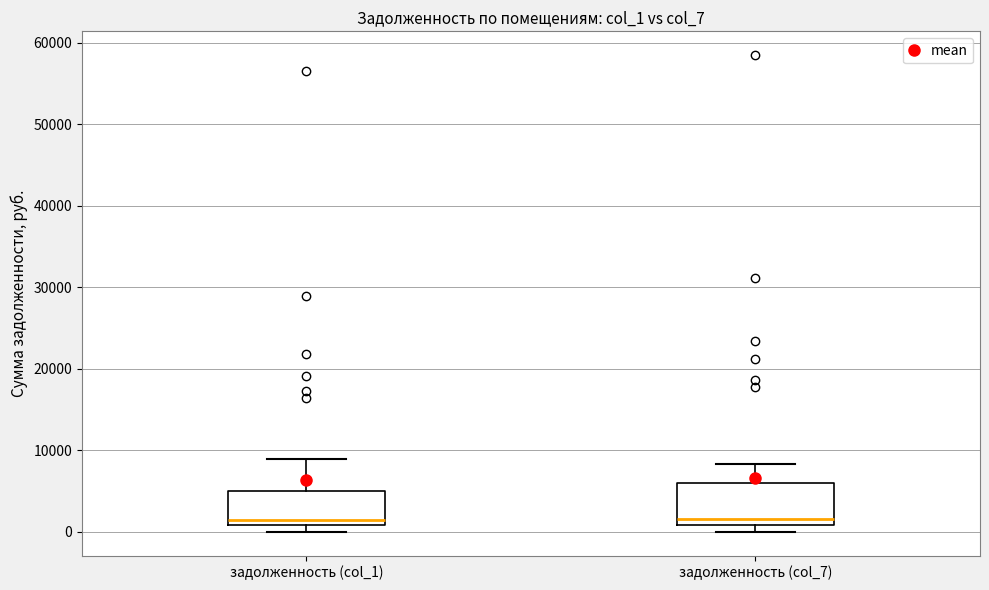

Reading left to right, read every box against the y-axis: the position of its median line, the range the box covers, and the ends of its whiskers. The values are not printed on the chart, so give them approximately, as read against the axis.

задолженность (col_1): median 1000 (just above the box's lower edge), box 1000 to 5000, whiskers 0 to 9000
задолженность (col_7): median 2000, box 1000 to 6000, whiskers 0 to 8000